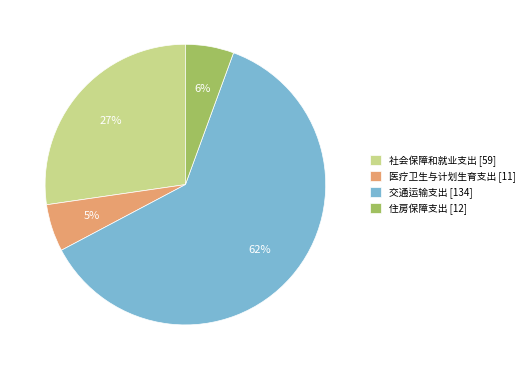

How many slices are in this pie chart?

4